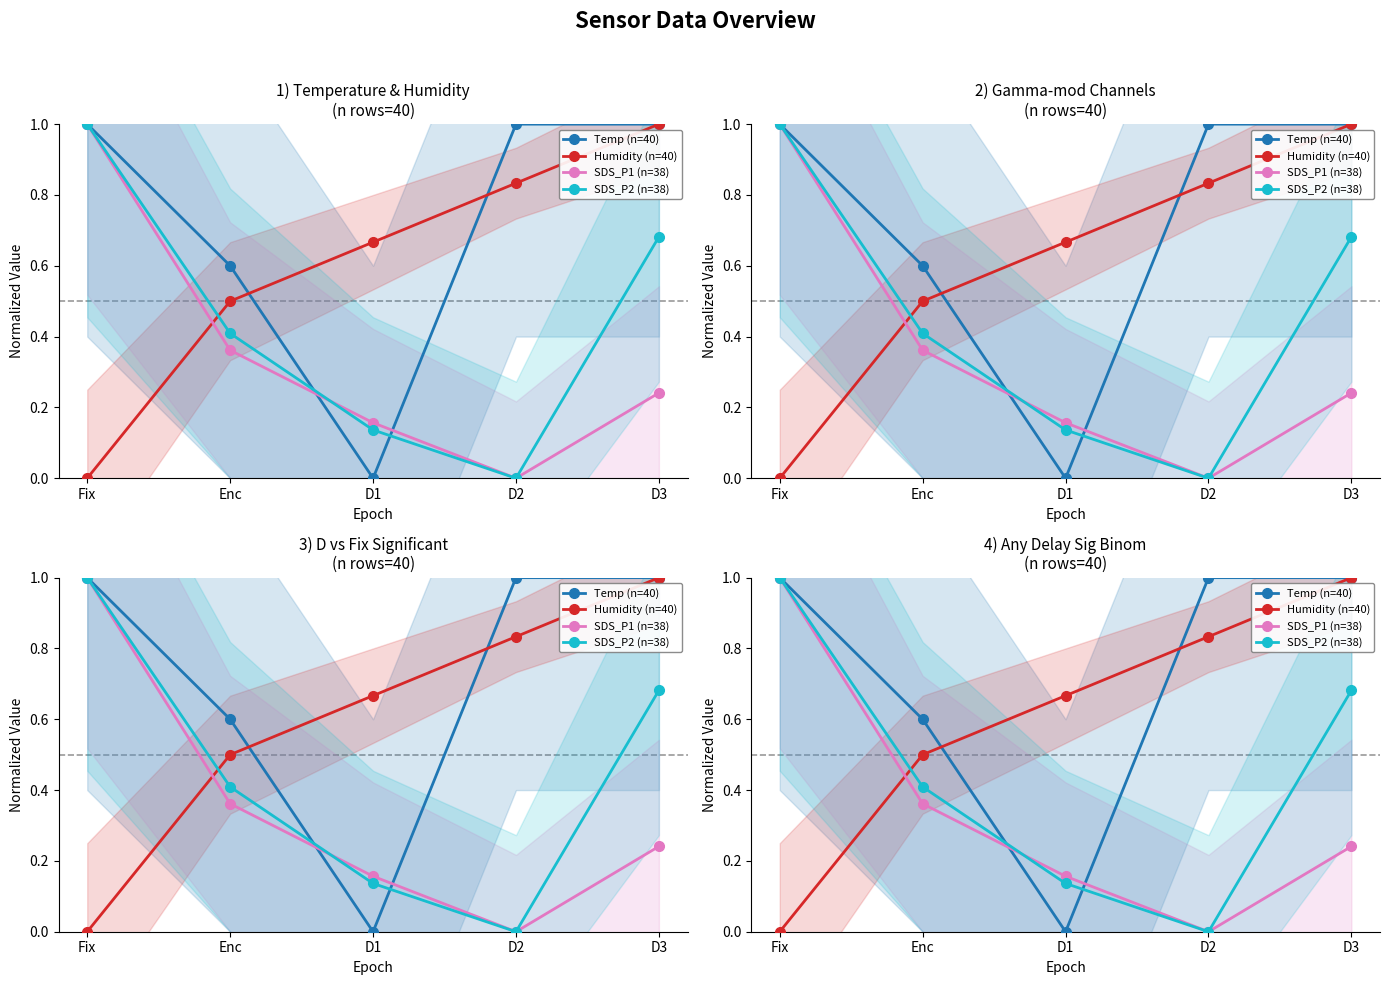

Is the value of Temp (n=40) at D3 greater than the value of SDS_P2 (n=38) at Fix?

No